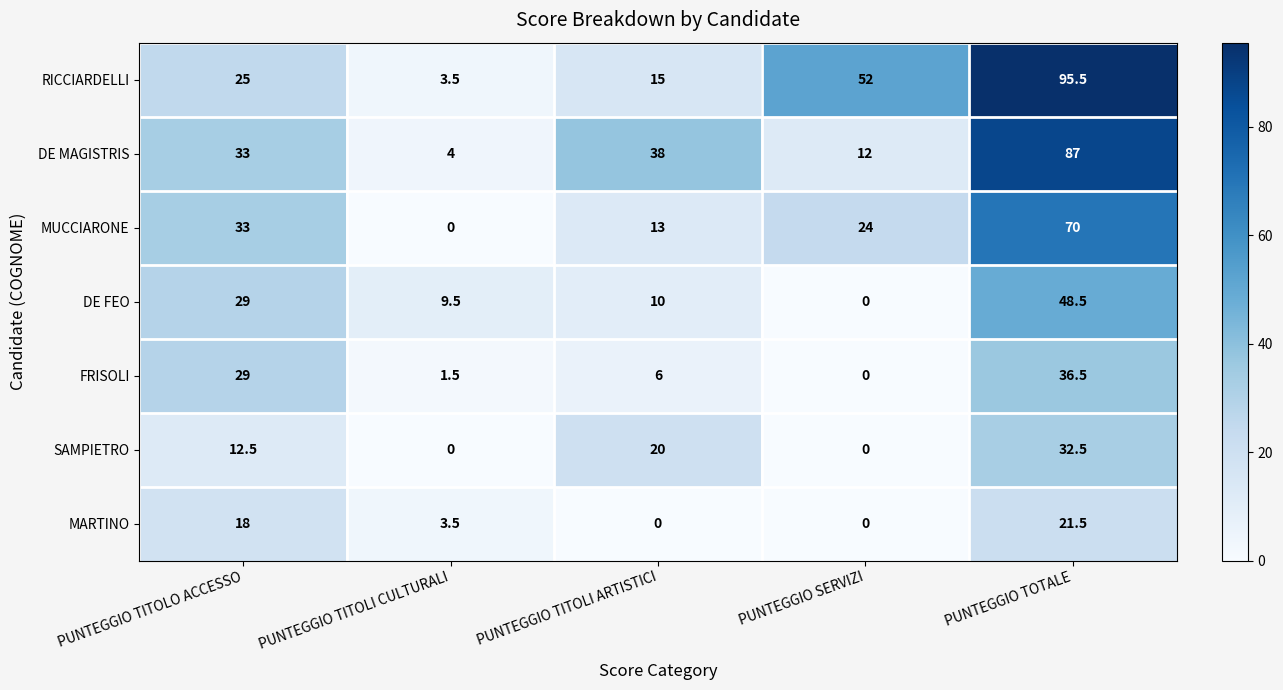

What is the difference between the highest and lowest values at PUNTEGGIO TITOLI ARTISTICI?

38.0